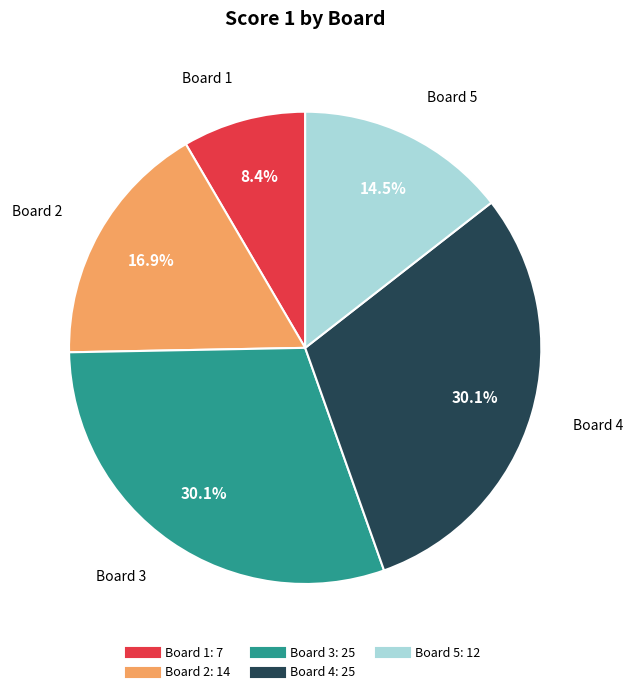

Is there any slice that represents more than half of the pie?

No